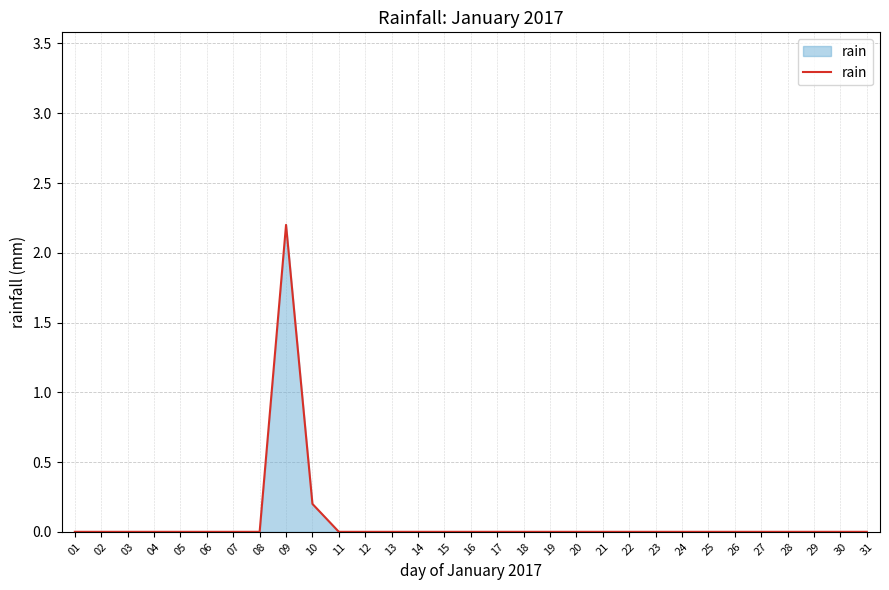

What is the difference between the maximum and second lowest values?

2.2